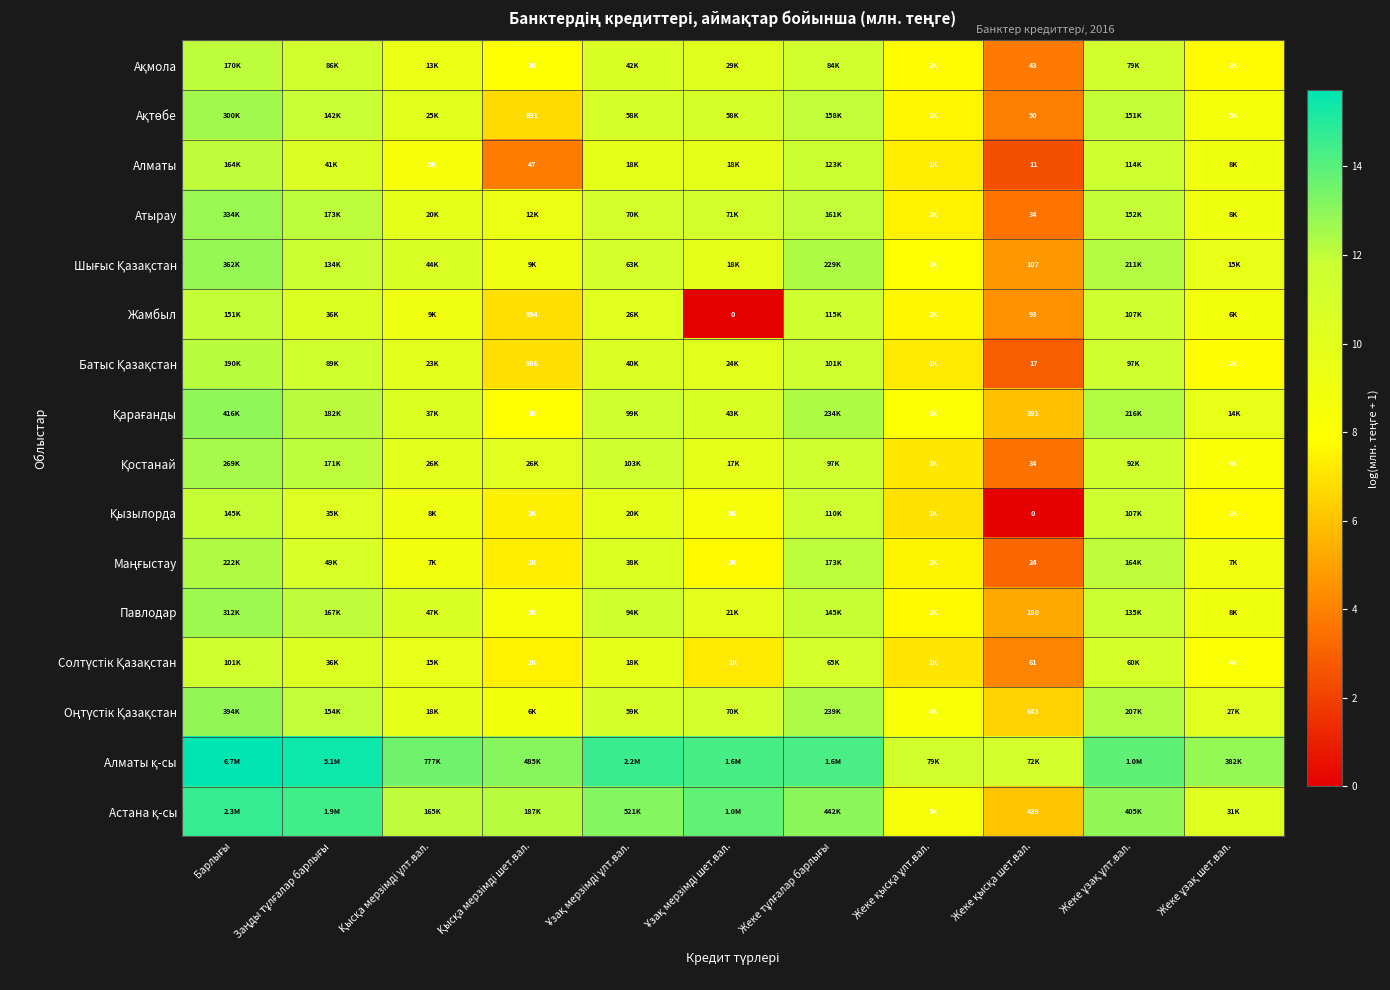

True or false: Атырау has a value of 19.6 at Барлығы.

False